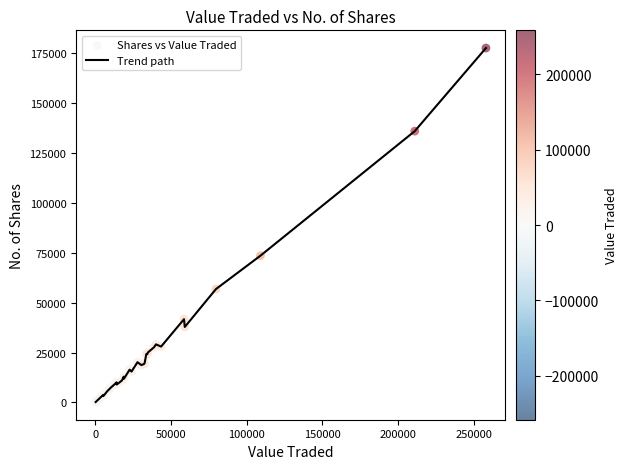

What is the maximum value shown in the chart?

177624